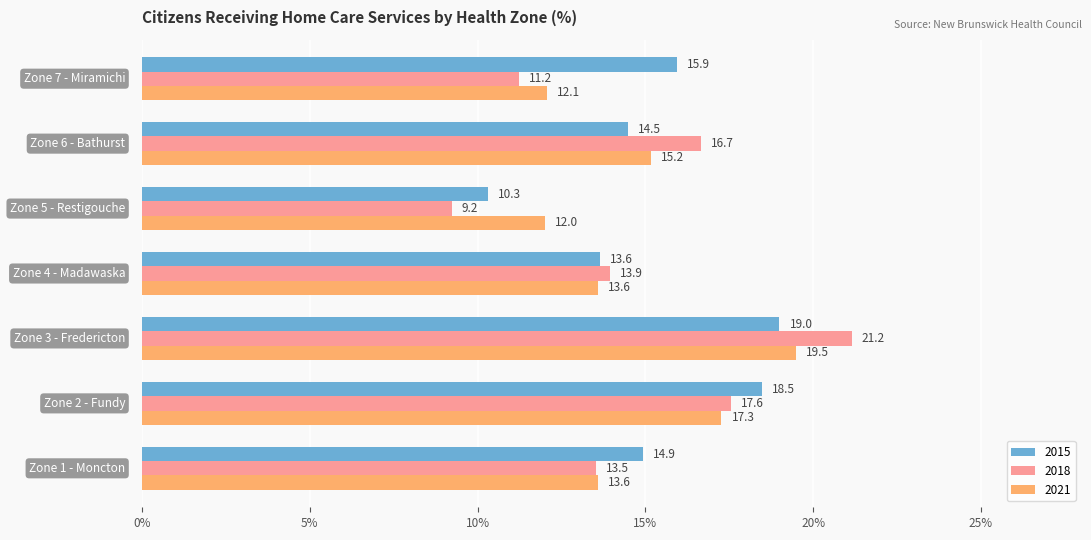

What is the minimum value for 2018?

9.2